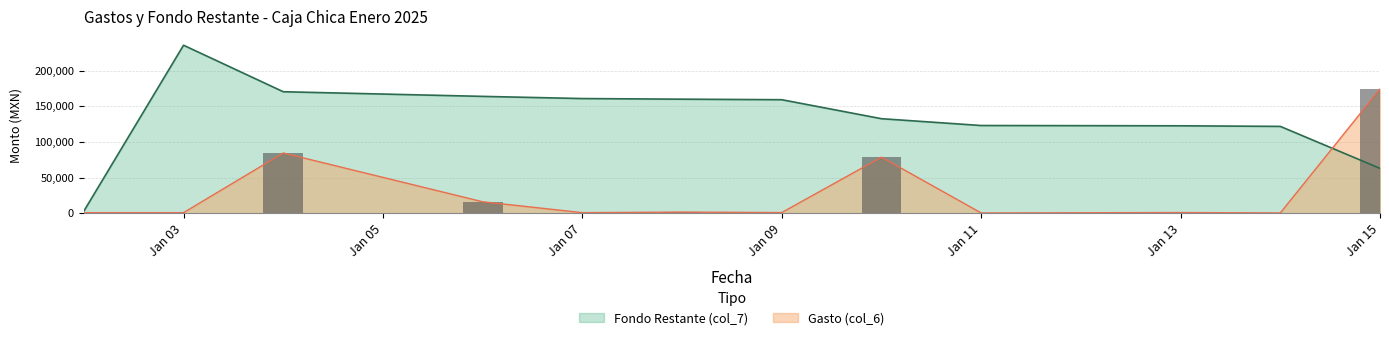

Is the value of Gasto (col_6) at Jan 09 greater than the value of Fondo Restante (col_7) at Jan 07?

No